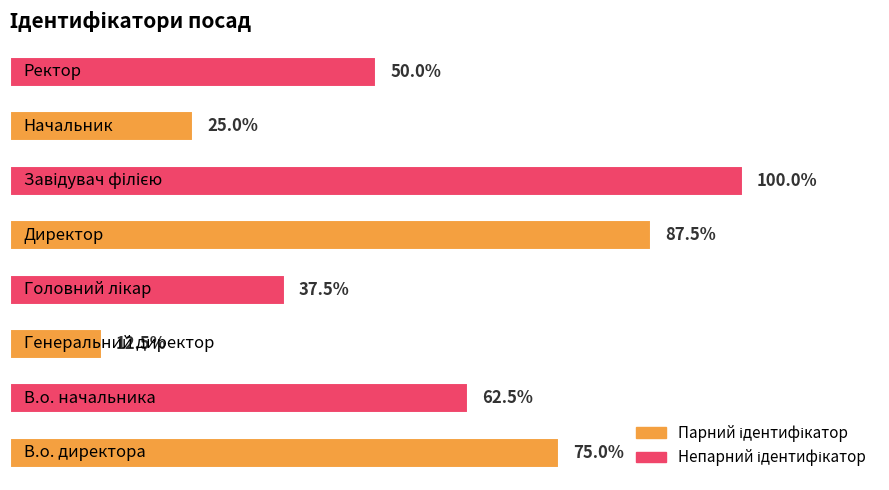

Are the bars horizontal?

Yes